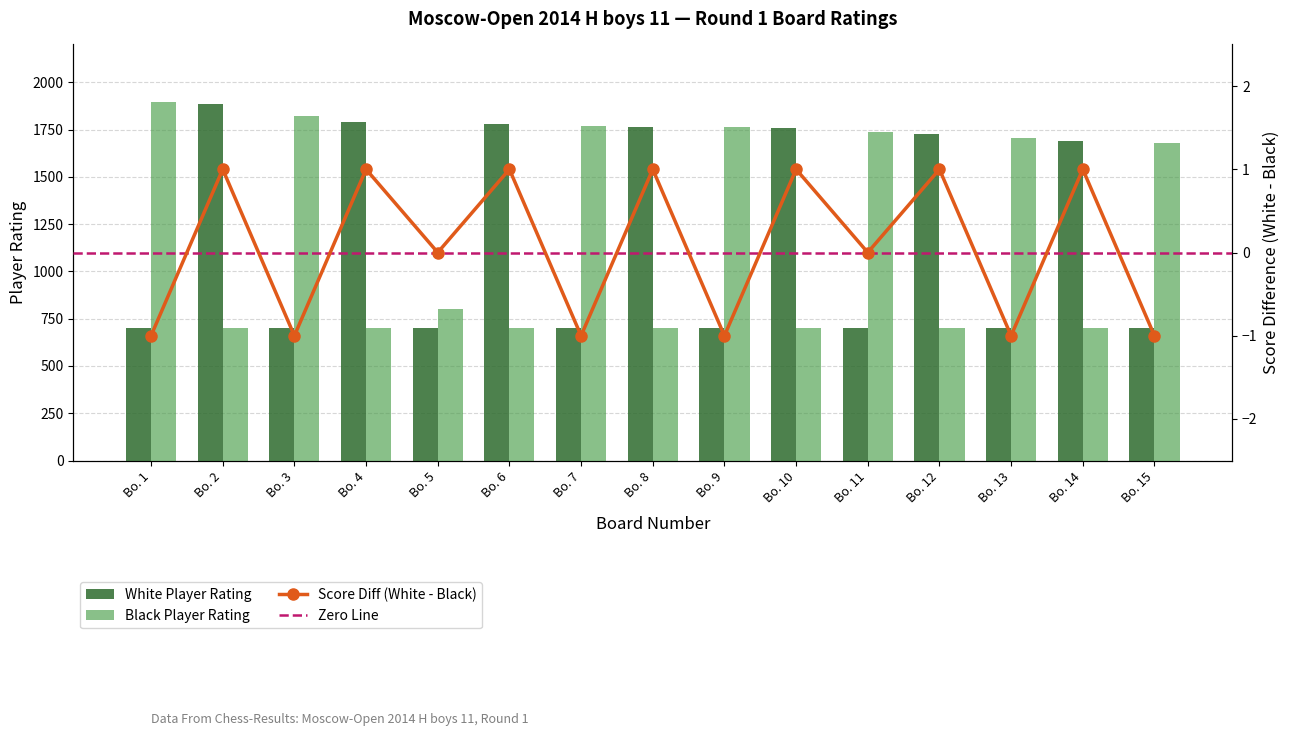

What is the sum of all White Player Rating values?

17995